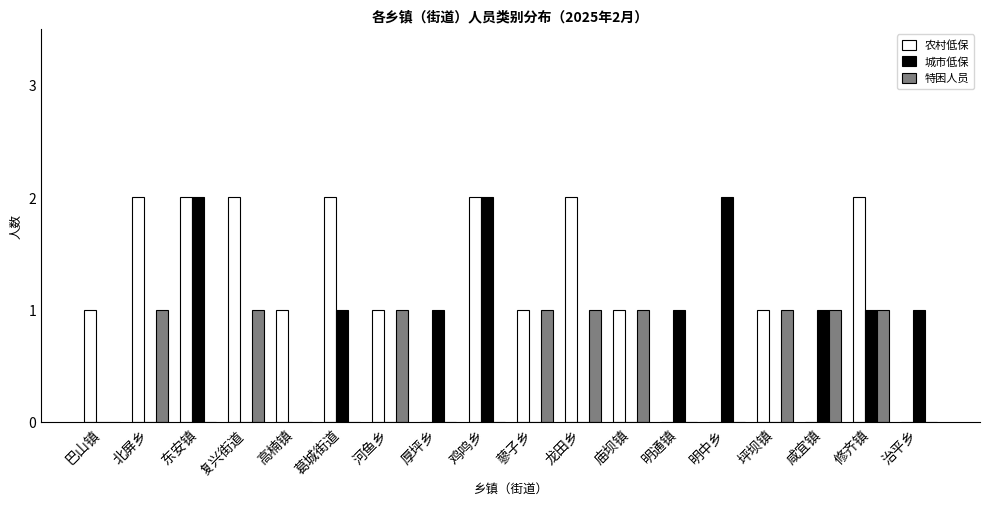

Between 东安镇 and 高楠镇, which series saw the biggest shift?

城市低保